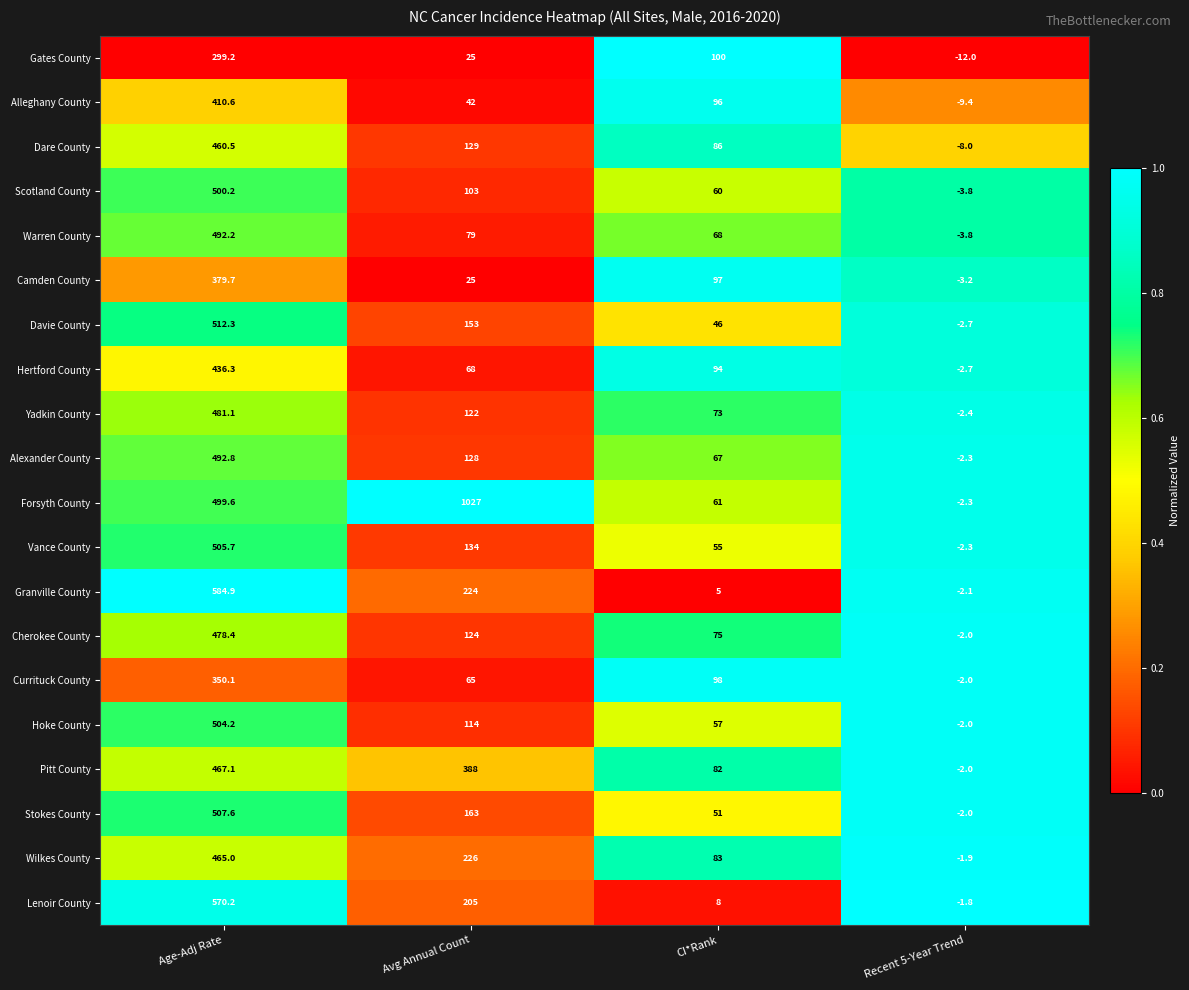

What is the spread (max minus min) of values at Recent 5-Year Trend?

10.2